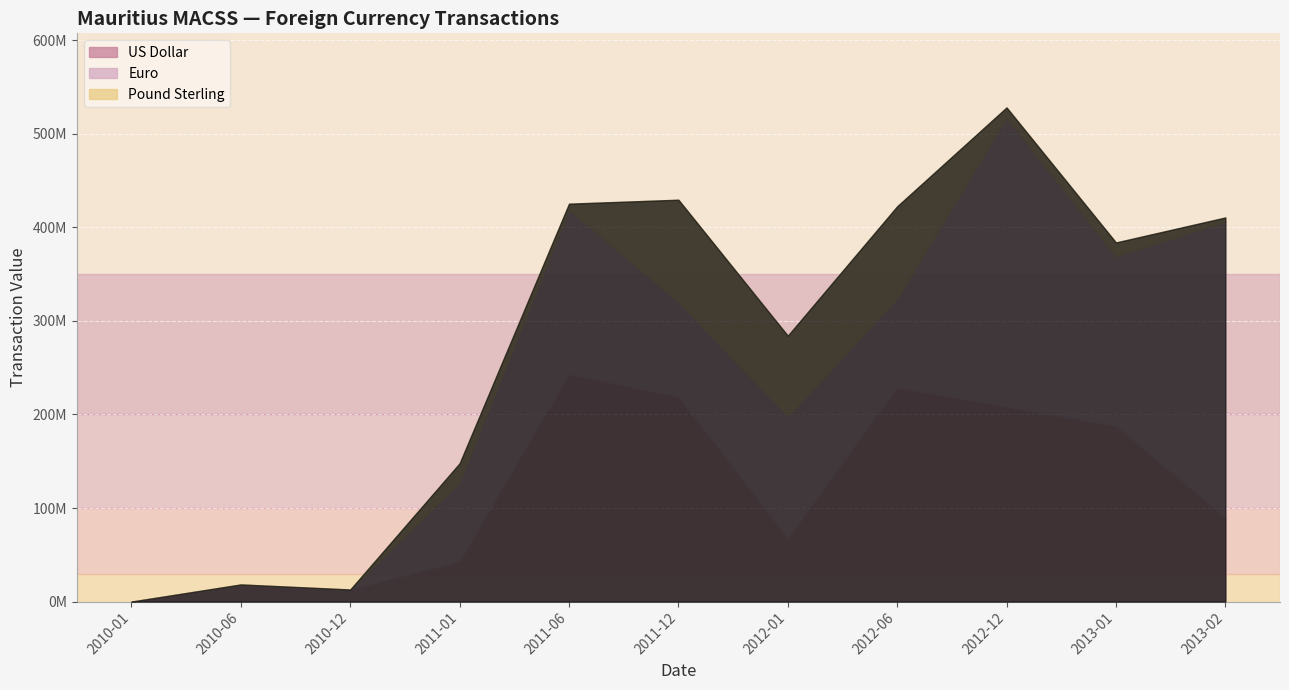

Which series ends up on top after the final intersection of US Dollar and Euro?

Euro